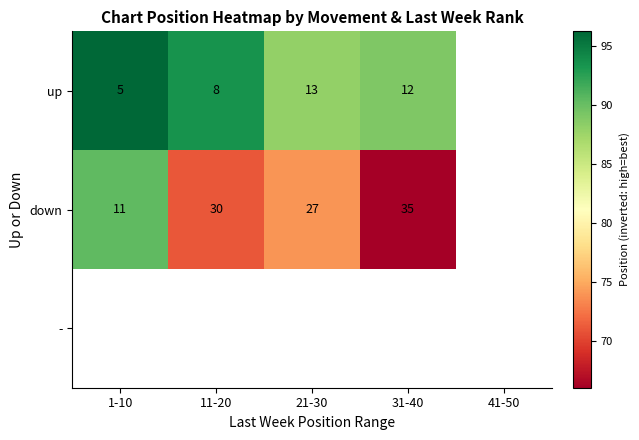

How many values in the down series exceed 74?

1